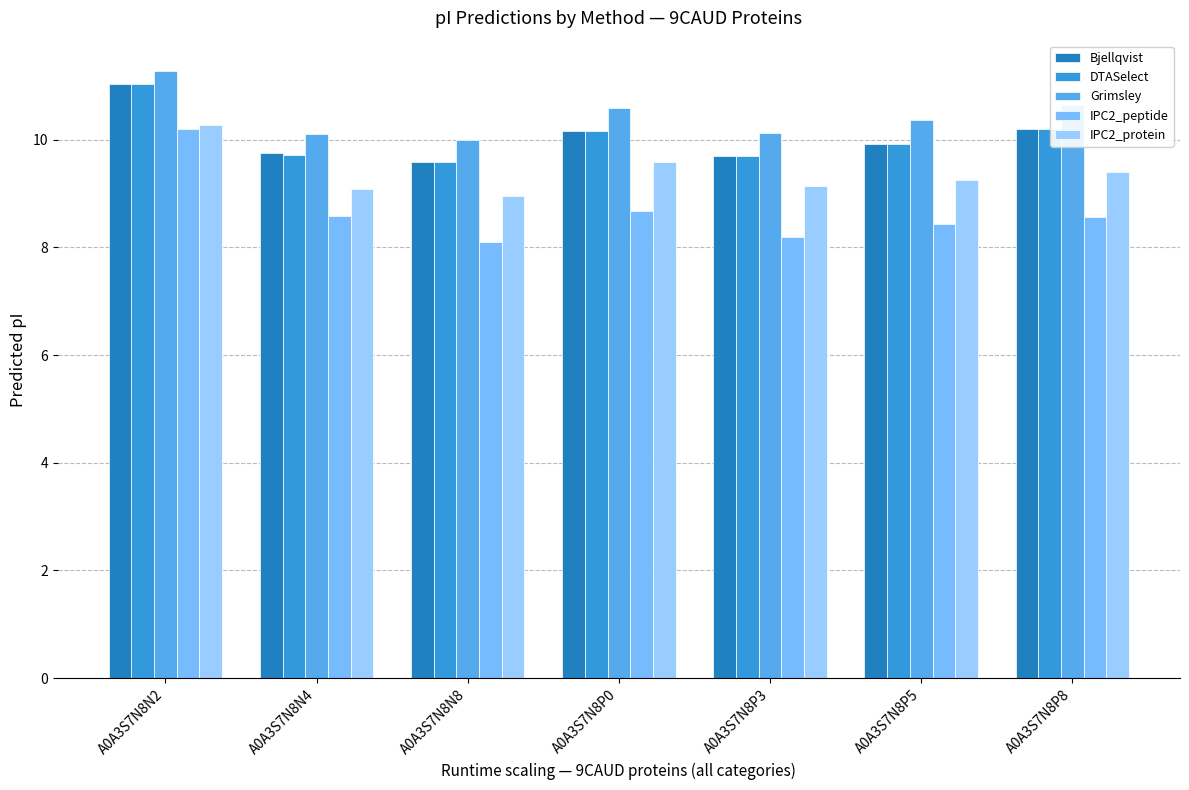

What is the difference between the highest and lowest values at A0A3S7N8N2?

1.1